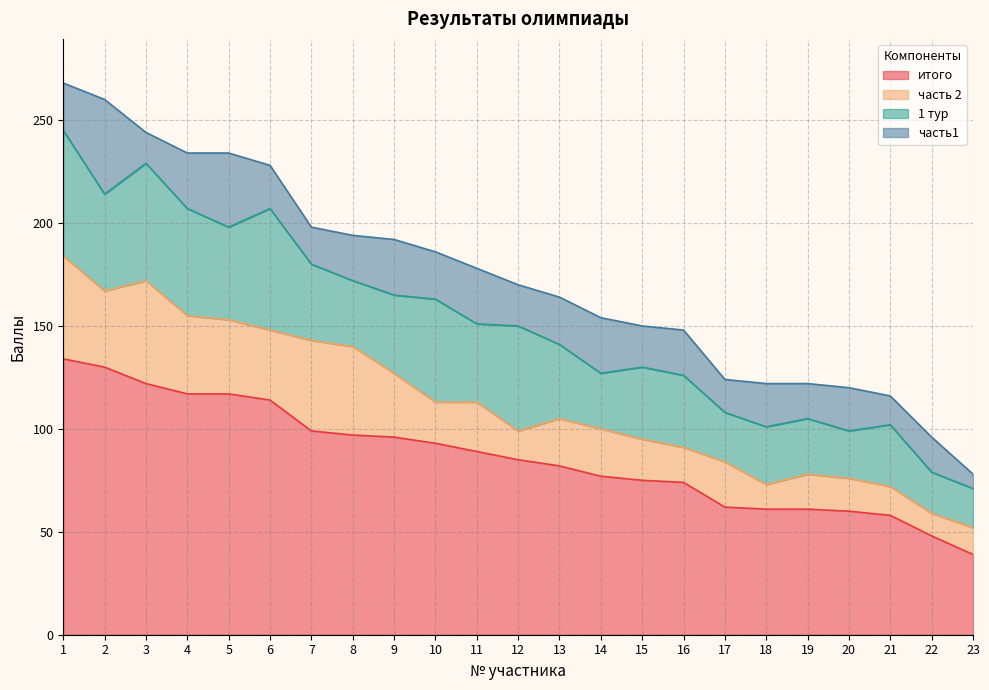

At how many categories does at least one series exceed 88?

11